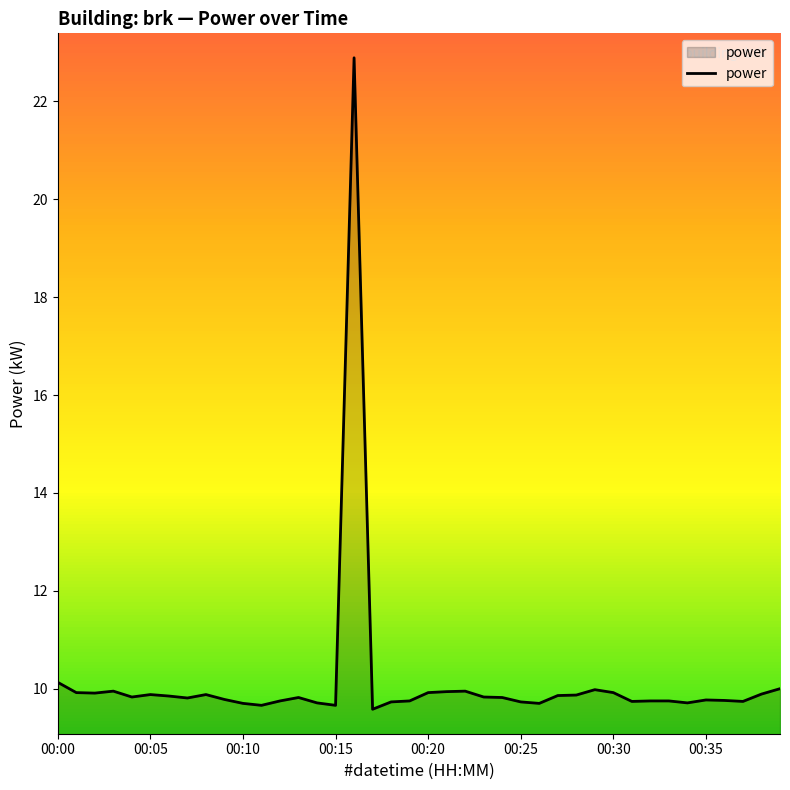

What is the minimum value shown in the chart?

9.6